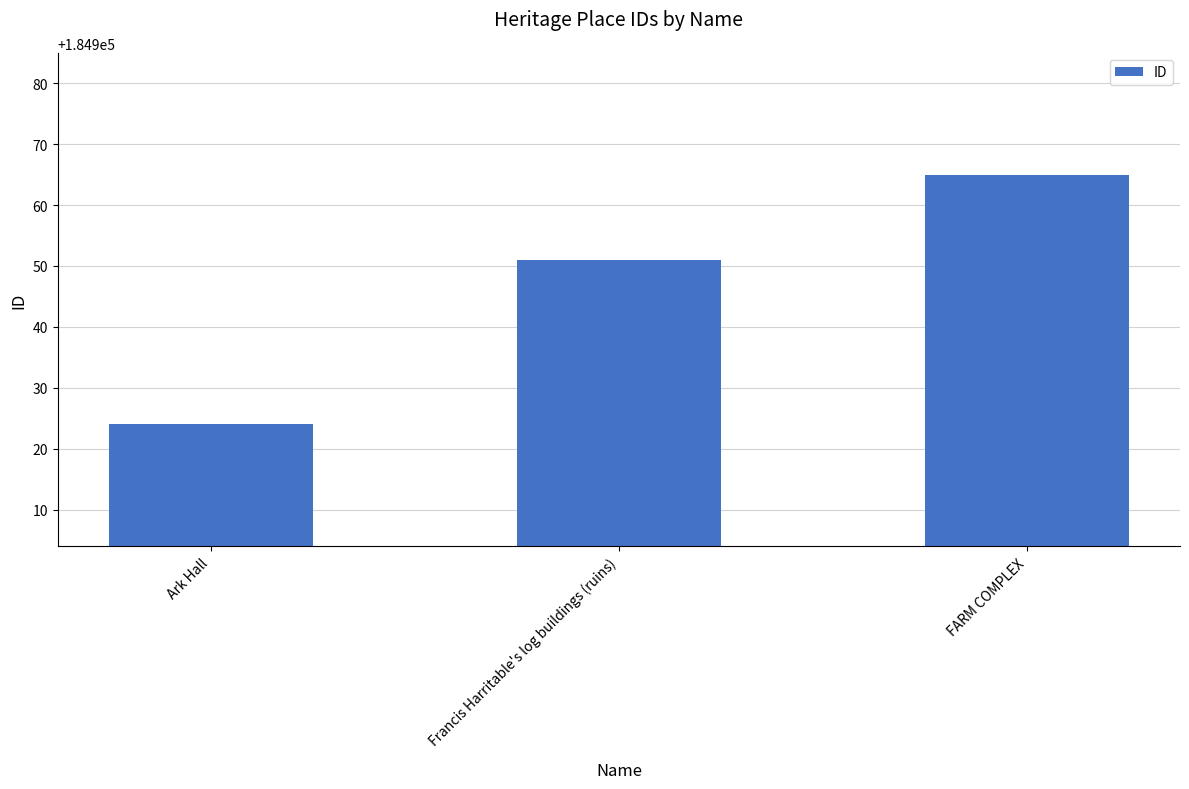

Reading left to right, what are all the values shown in this chart?

184924	184951	184965